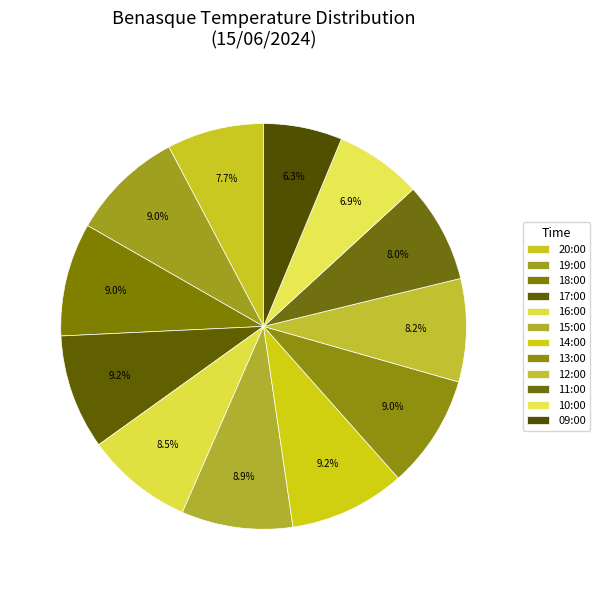

What is the total percentage of 19:00 and 09:00?

15.3%